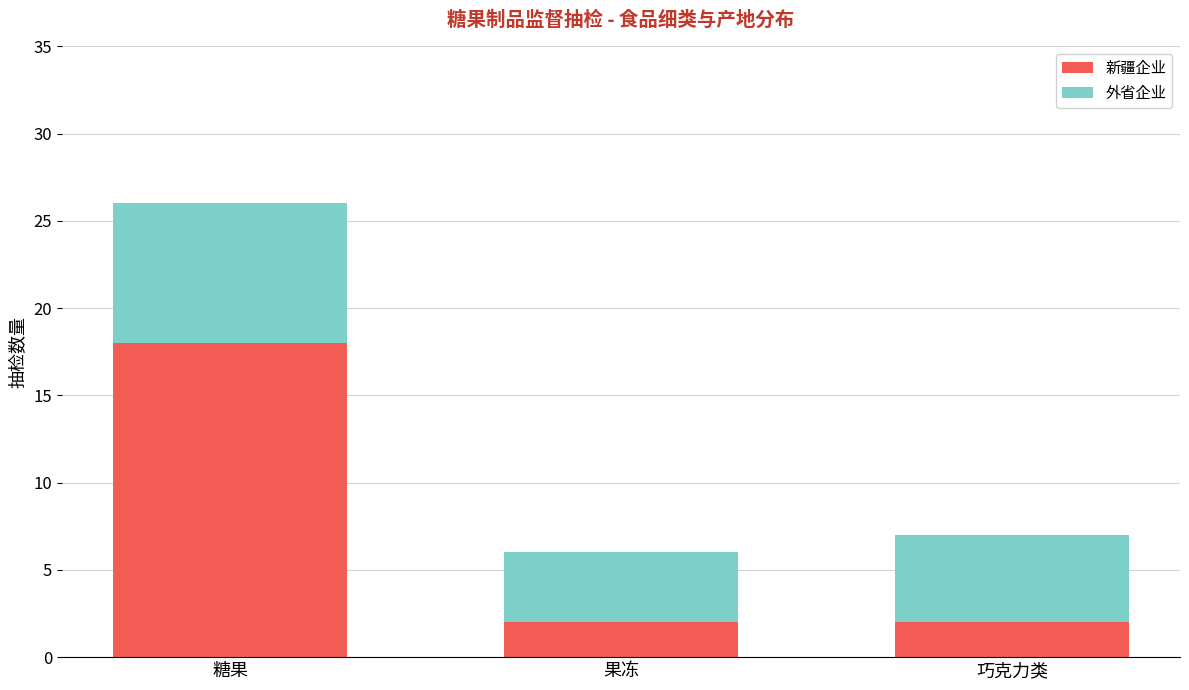

Does the chart contain stacked bars?

Yes